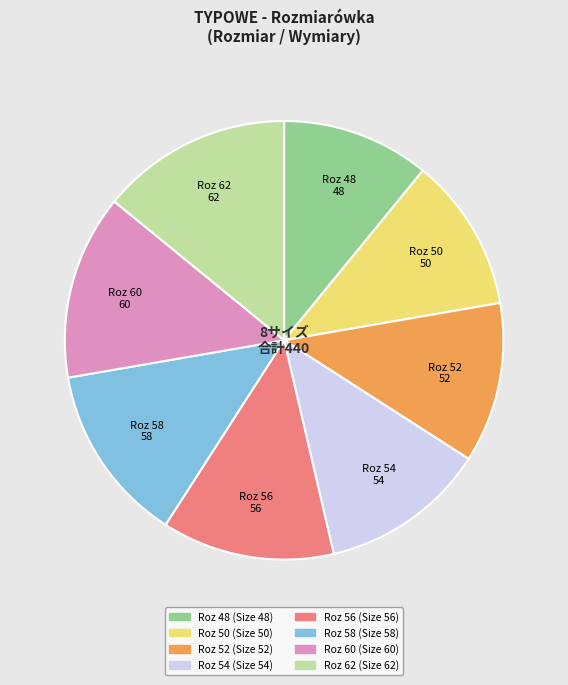

Combined, do Roz 56 and Roz 50 account for over 50%?

No